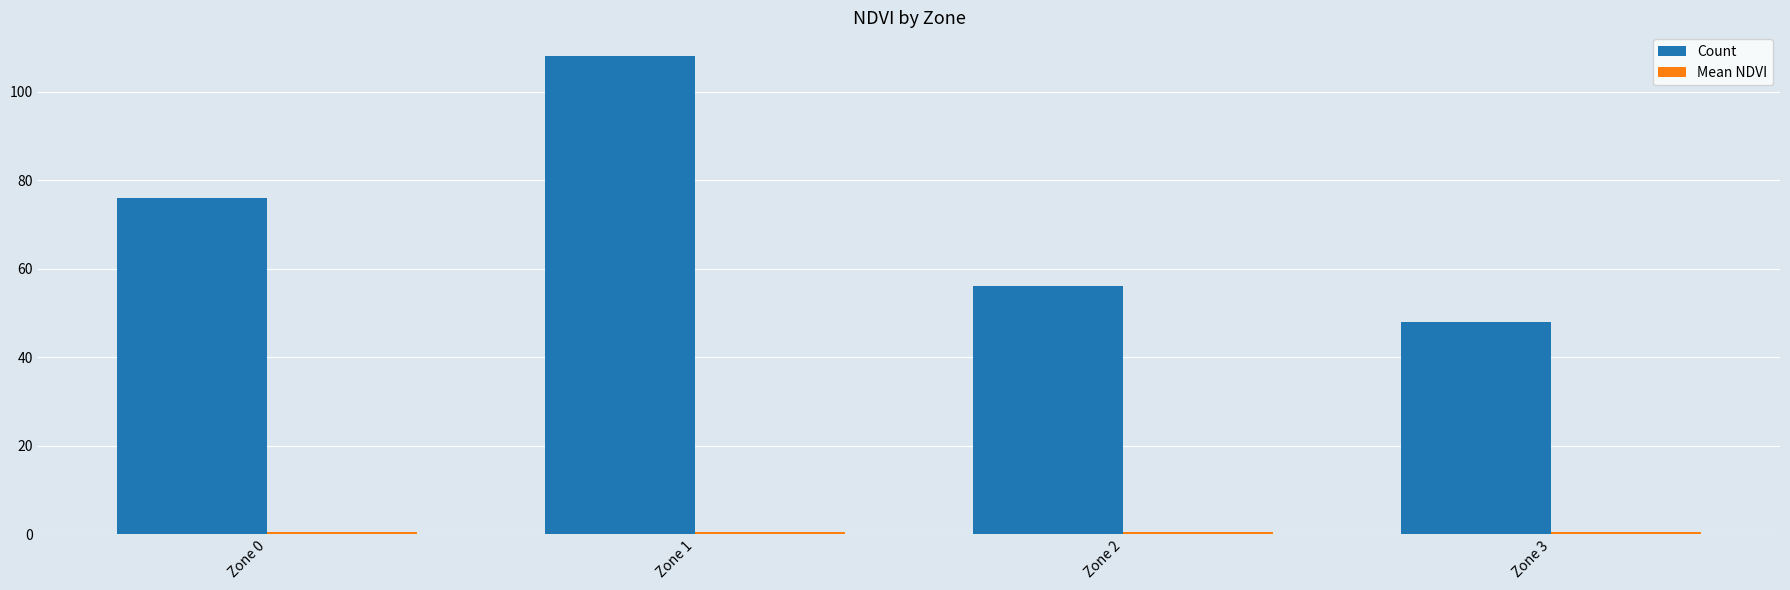

Which series has the widest spread of values?

Count